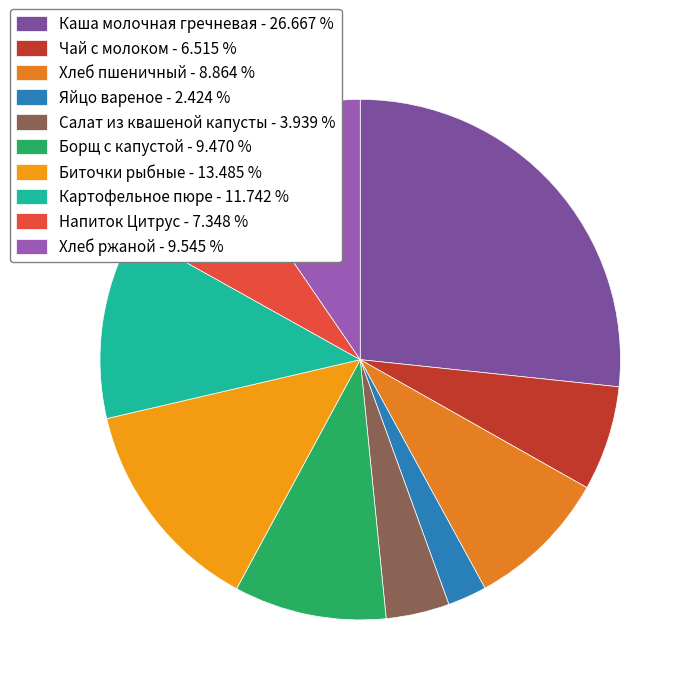

Which category has the smallest portion of the pie?

Яйцо вареное